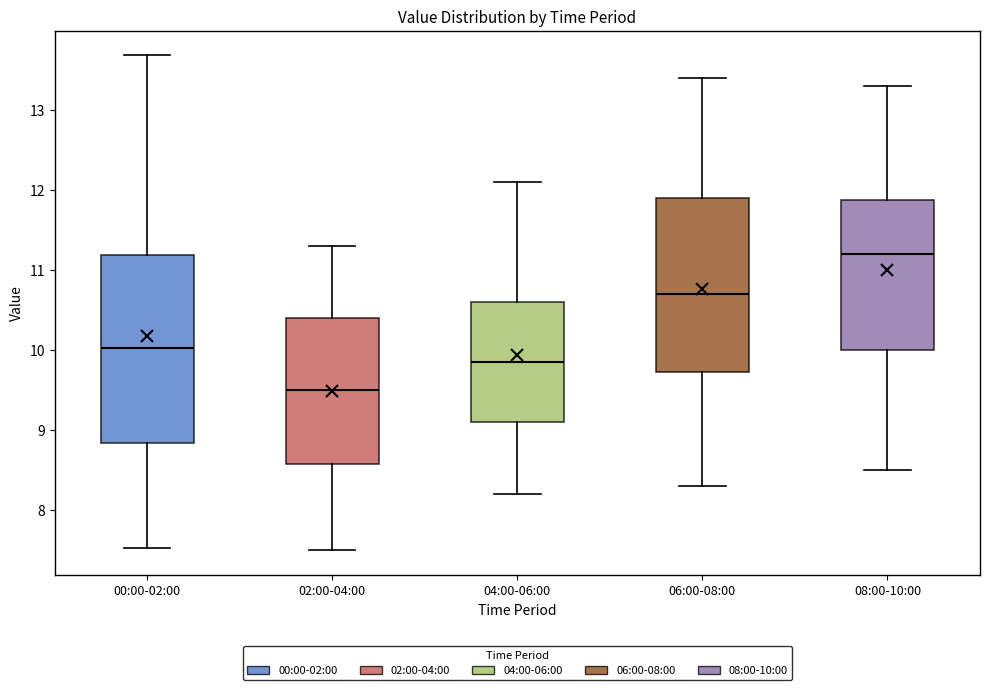

Reading left to right, transcribe this box plot: for each box, give where its median line is, the range the box spans, and where its two whiskers end, as read against the y-axis. The values are not printed on the chart, so give them approximately, as read against the axis.

00:00-02:00: median 10.0, box 8.8 to 11.2, whiskers 7.5 to 13.7
02:00-04:00: median 9.5, box 8.6 to 10.4, whiskers 7.5 to 11.3
04:00-06:00: median 9.9, box 9.1 to 10.6, whiskers 8.2 to 12.1
06:00-08:00: median 10.7, box 9.7 to 11.9, whiskers 8.3 to 13.4
08:00-10:00: median 11.2, box 10.0 to 11.9, whiskers 8.5 to 13.3